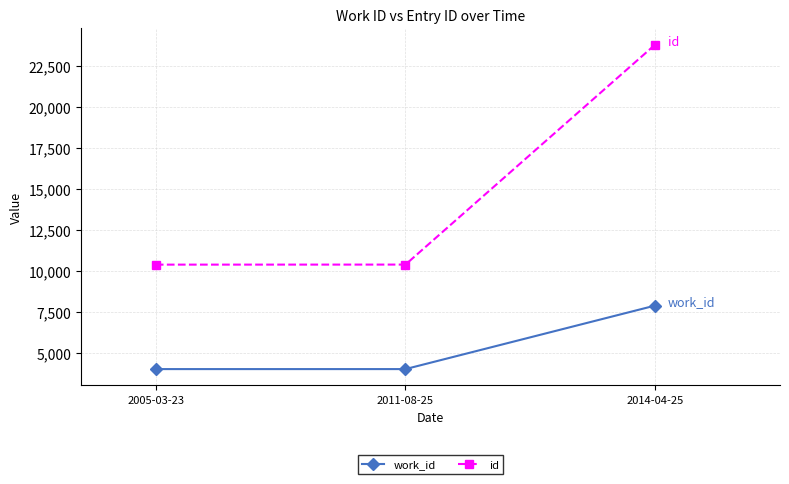

What is the value of the work_id point at the 1st from the left?

3995